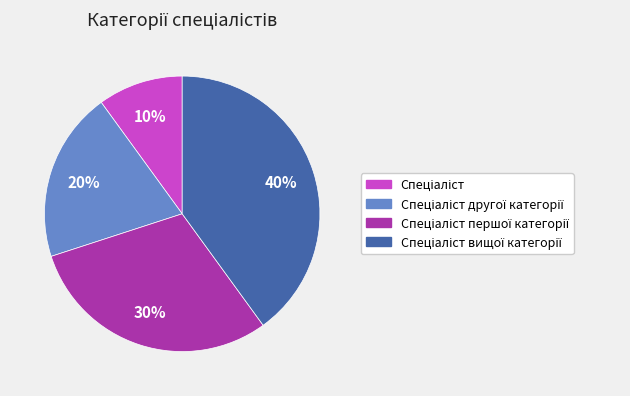

Is there a majority slice in this chart?

No